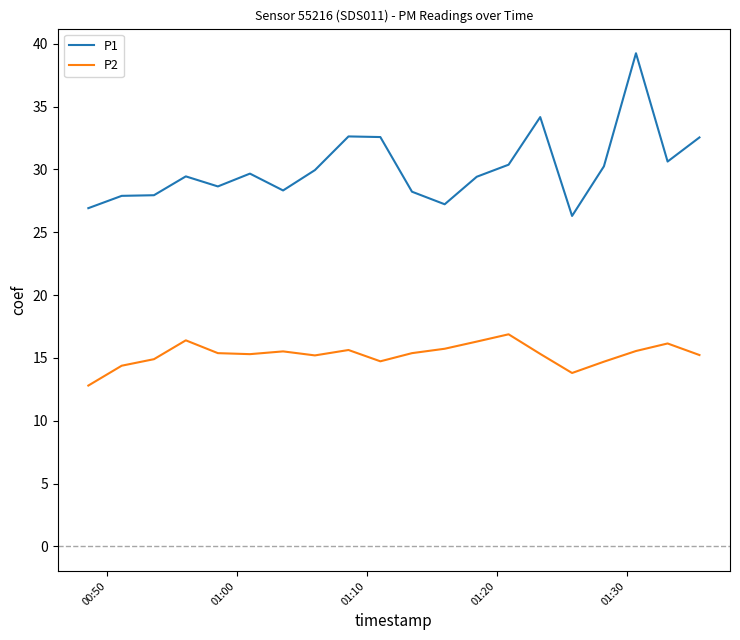

List the series in order of their peak value, highest first.

P1, P2